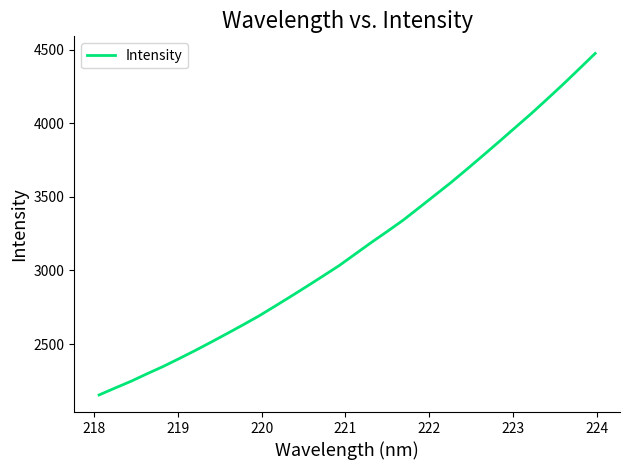

What is the difference between the maximum and minimum values?

2320.4